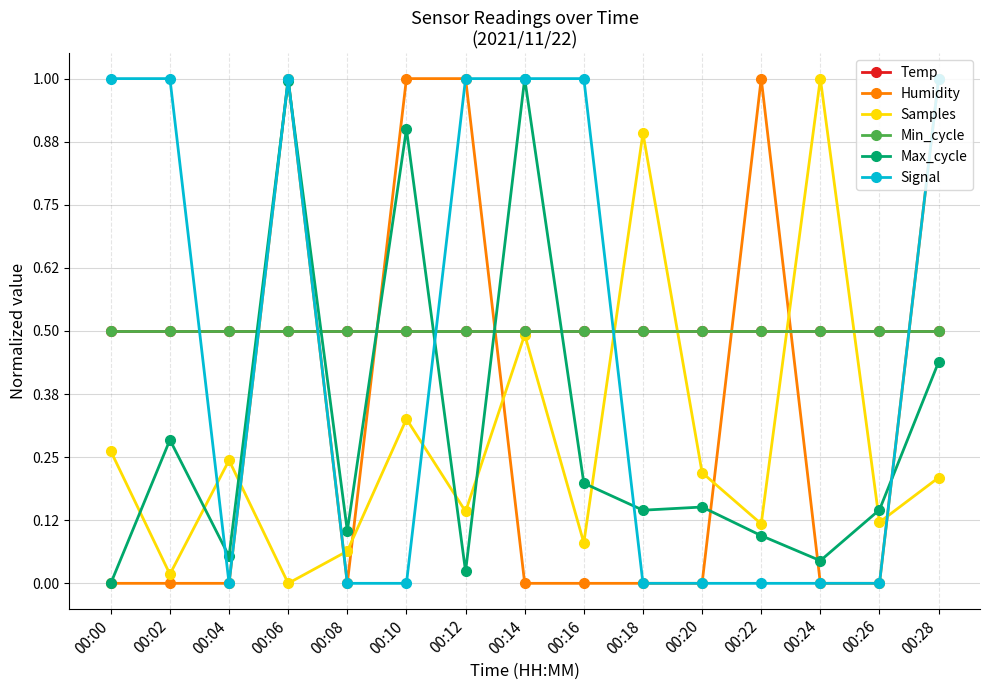

List the labels in order of Min_cycle value, largest first.

00:00, 00:02, 00:04, 00:06, 00:08, 00:10, 00:12, 00:14, 00:16, 00:18, 00:20, 00:22, 00:24, 00:26, 00:28